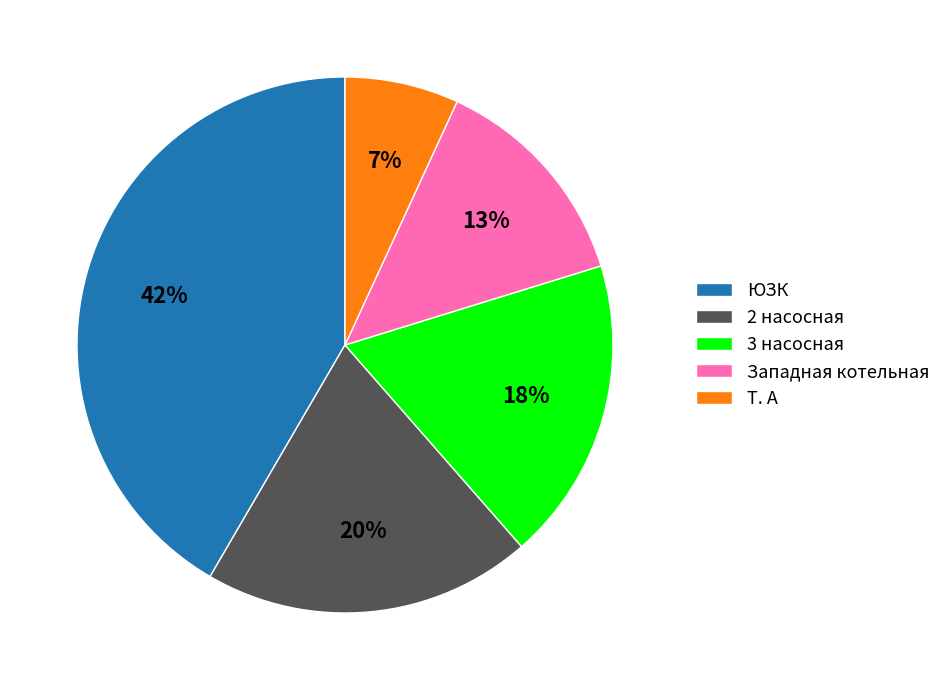

Which category has the biggest portion of the pie?

ЮЗК